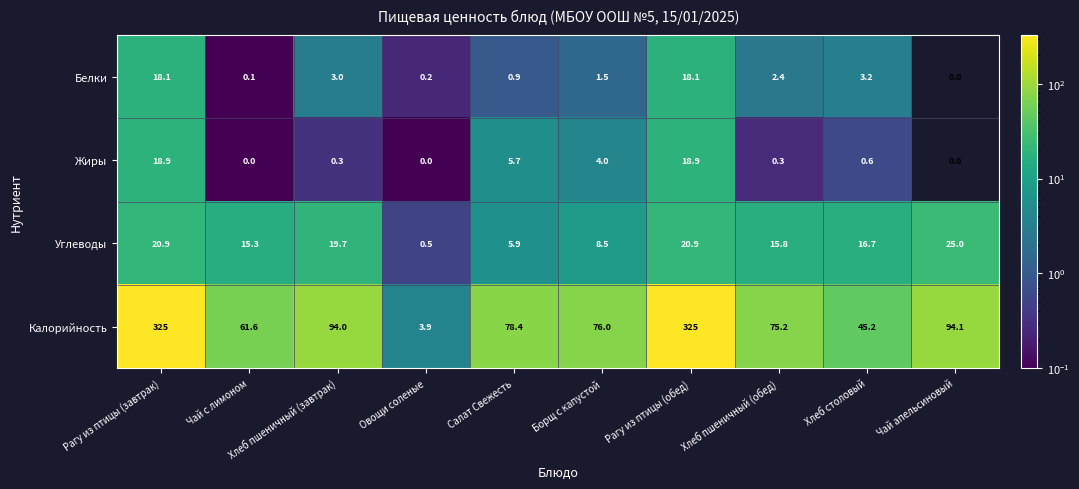

What is the greatest value displayed?

325.0